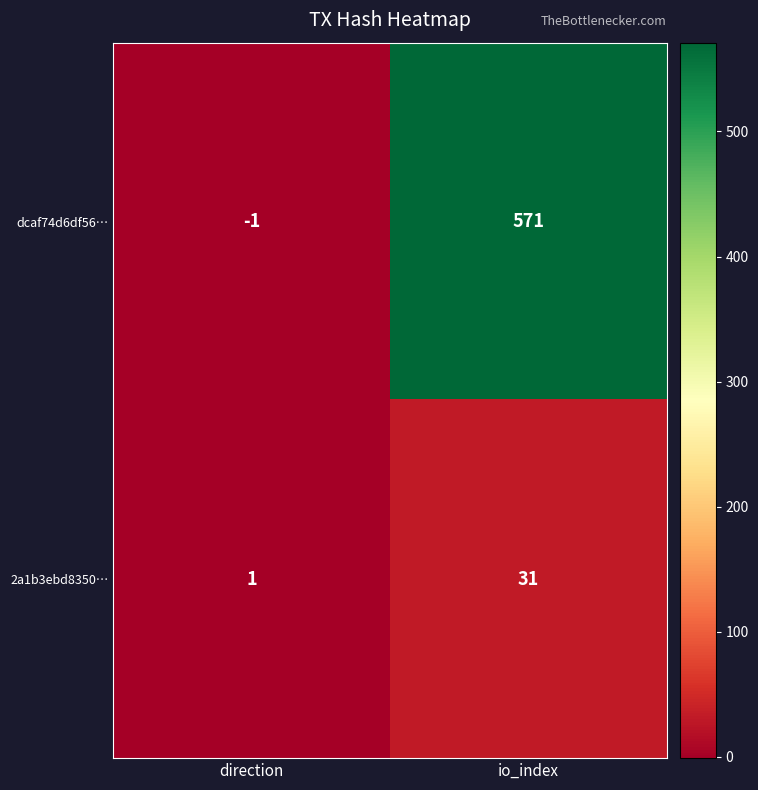

Which category has the lowest value in the 2a1b3ebd8350… series?

direction